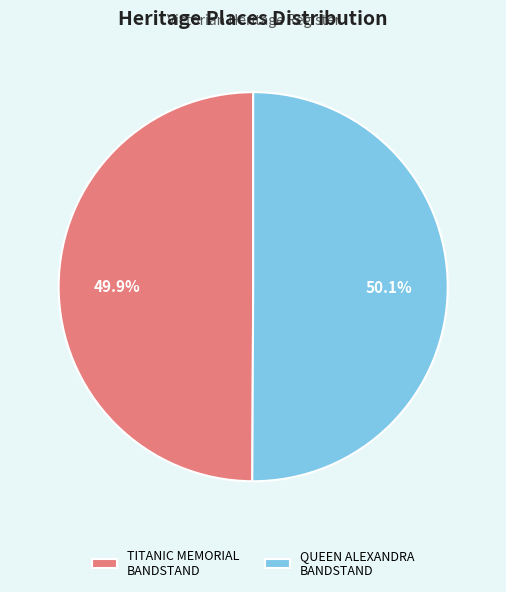

To the nearest percent, what is the combined percentage of QUEEN ALEXANDRA BANDSTAND and TITANIC MEMORIAL BANDSTAND?

100%